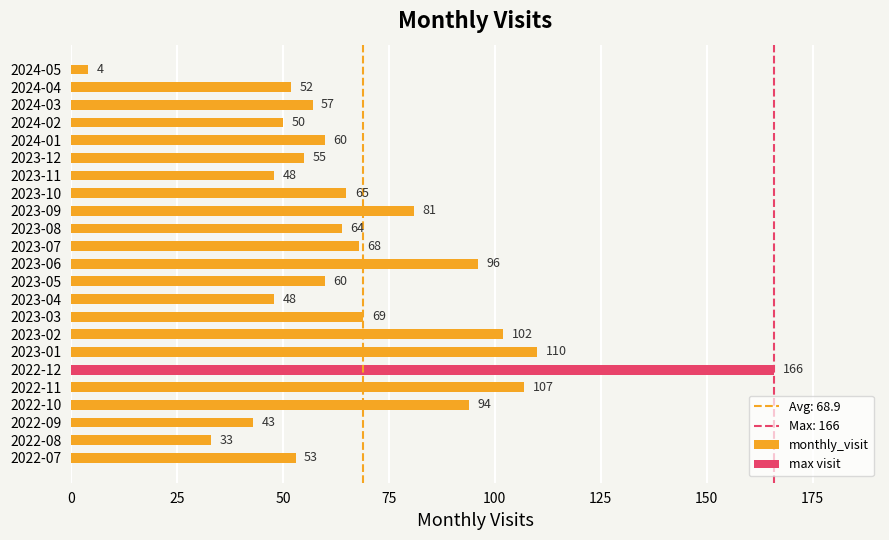

The value at 2024-05 is 4. True or false?

True